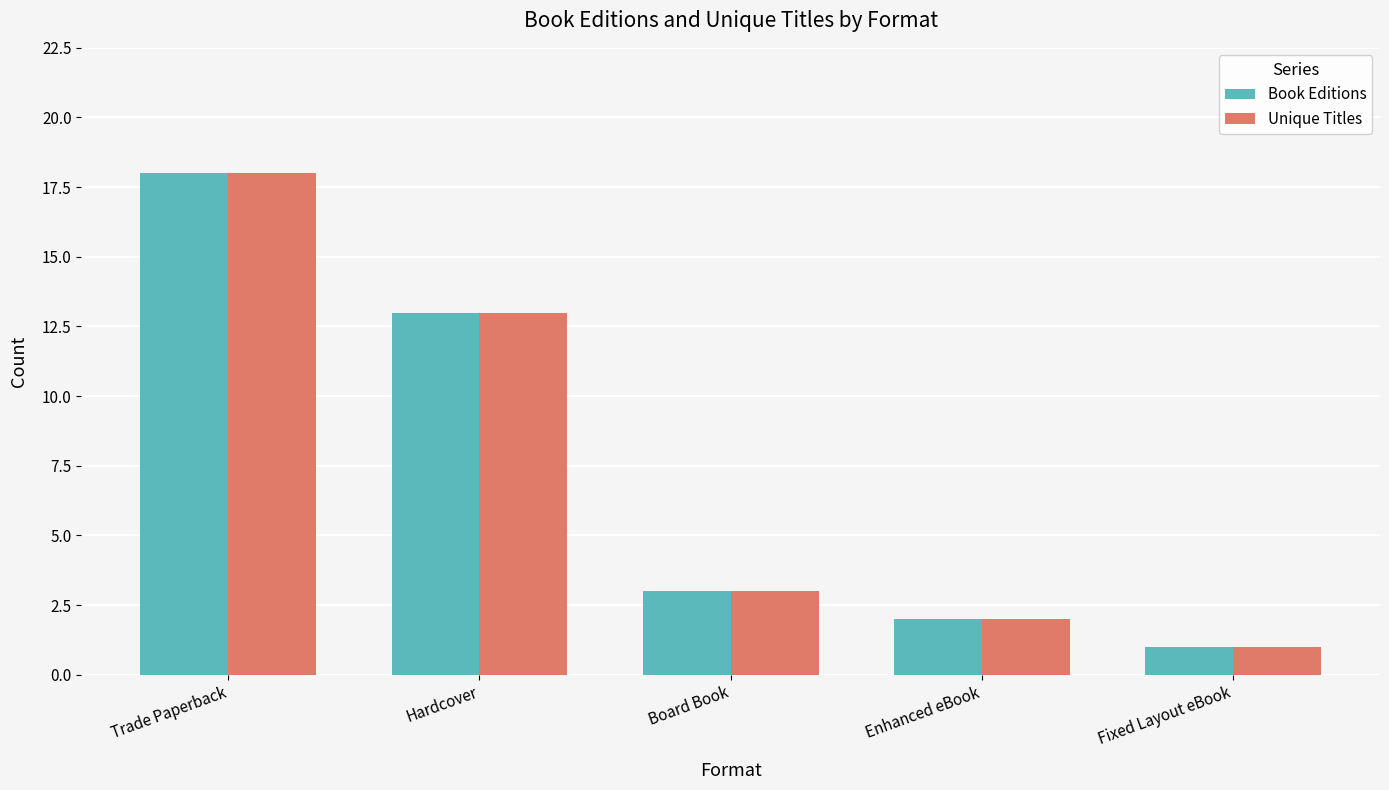

What position from the left is Board Book?

3